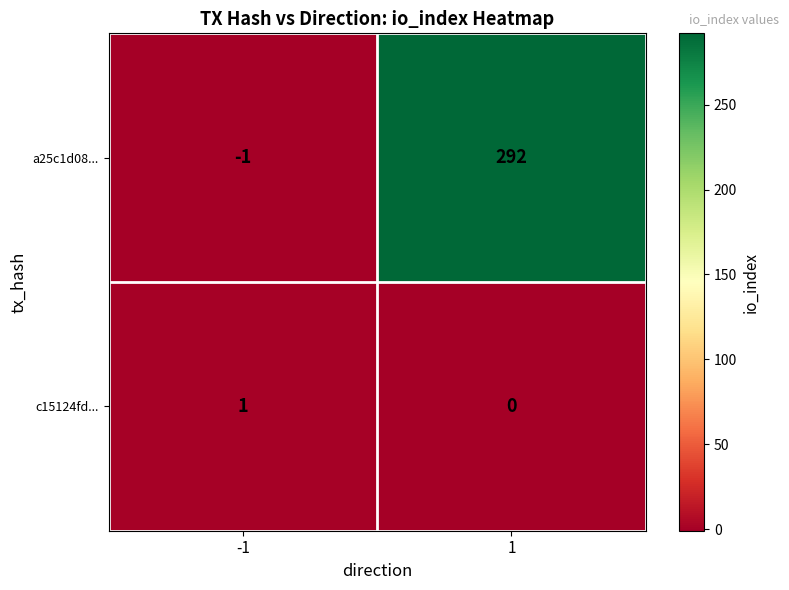

Which series has the largest total across all categories?

a25c1d08...